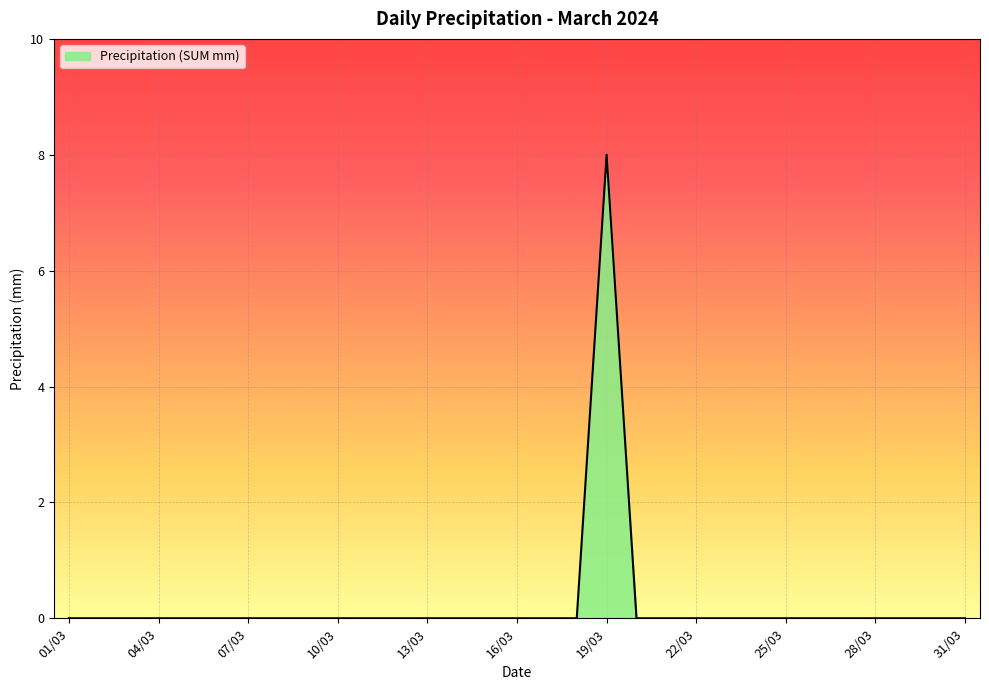

What is the greatest value displayed?

8